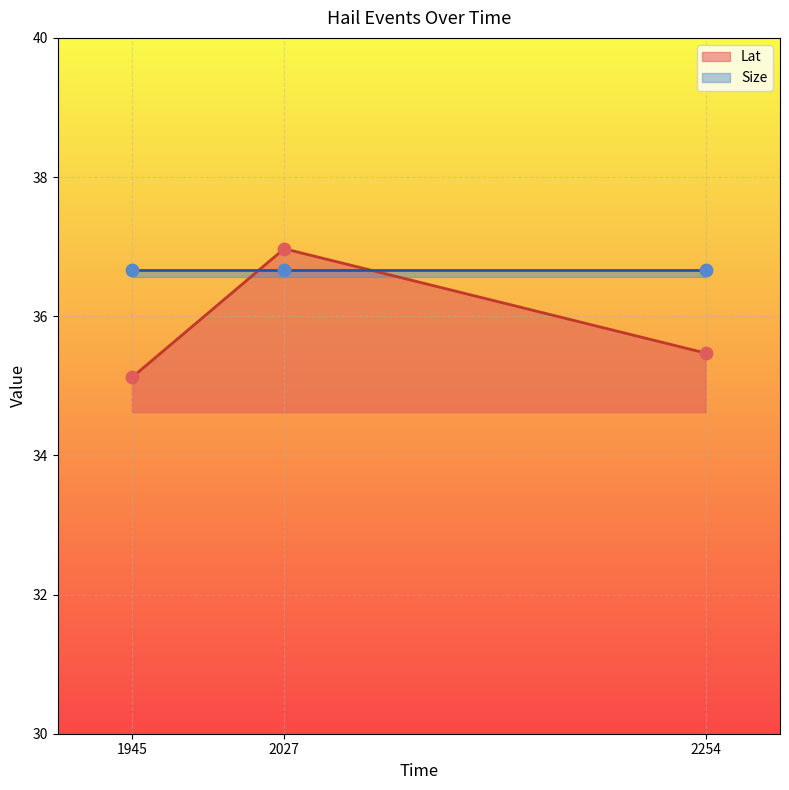

Which has a higher value, 1945 or 2027?

2027